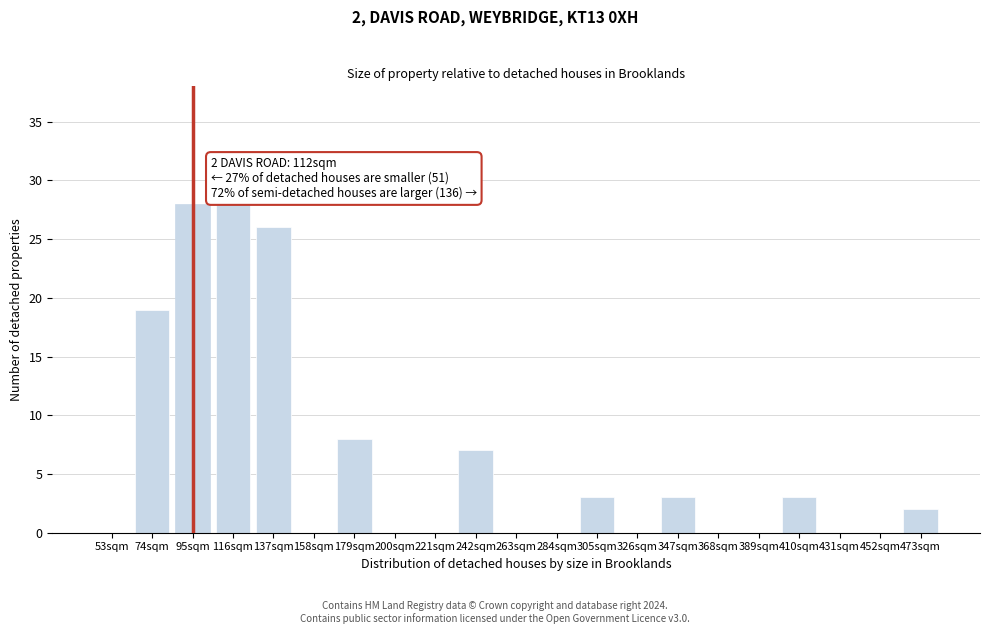

Reading right to left, extract all data points from this chart.

473sqm=2	452sqm=0	431sqm=0	410sqm=3	389sqm=0	368sqm=0	347sqm=3	326sqm=0	305sqm=3	284sqm=0	263sqm=0	242sqm=7	221sqm=0	200sqm=0	179sqm=8	158sqm=0	137sqm=26	116sqm=28	95sqm=28	74sqm=19	53sqm=0